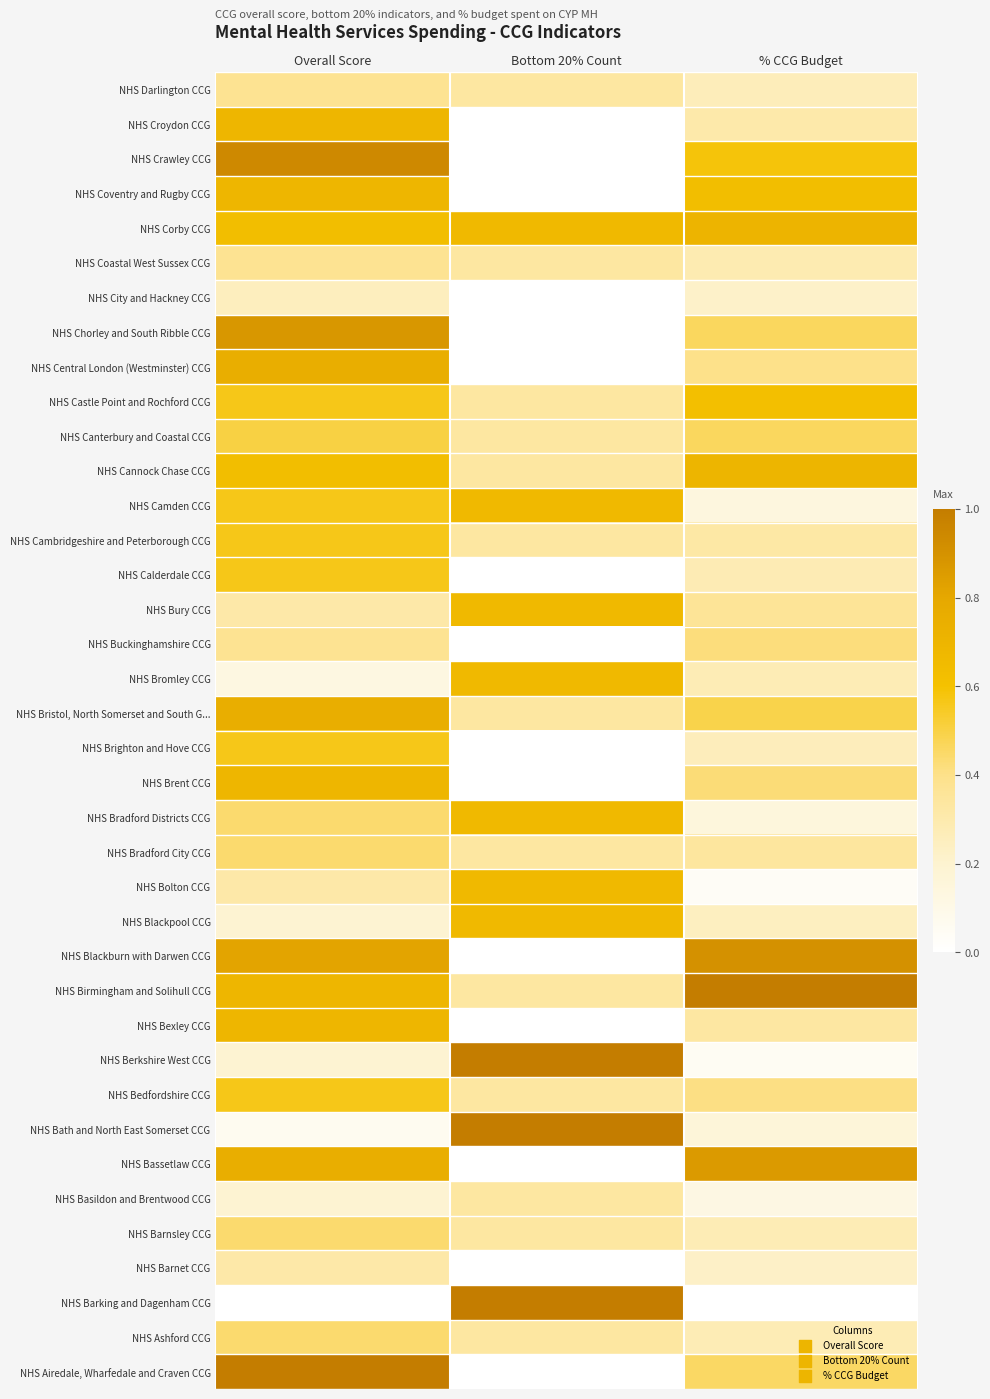

List the series in order of their peak value, highest first.

NHS Birmingham and Solihull CCG, NHS Berkshire West CCG, NHS Bath and North East Somerset CCG, NHS Barking and Dagenham CCG, NHS Airedale, Wharfedale and Craven CCG, NHS Crawley CCG, NHS Blackburn with Darwen CCG, NHS Chorley and South Ribble CCG, NHS Bassetlaw CCG, NHS Central London (Westminster) CCG, NHS Bristol, North Somerset and South G..., NHS Corby CCG, NHS Cannock Chase CCG, NHS Croydon CCG, NHS Coventry and Rugby CCG, NHS Brent CCG, NHS Bexley CCG, NHS Camden CCG, NHS Bury CCG, NHS Bromley CCG, NHS Bradford Districts CCG, NHS Bolton CCG, NHS Blackpool CCG, NHS Castle Point and Rochford CCG, NHS Cambridgeshire and Peterborough CCG, NHS Calderdale CCG, NHS Brighton and Hove CCG, NHS Bedfordshire CCG, NHS Canterbury and Coastal CCG, NHS Bradford City CCG, NHS Barnsley CCG, NHS Ashford CCG, NHS Buckinghamshire CCG, NHS Darlington CCG, NHS Coastal West Sussex CCG, NHS Basildon and Brentwood CCG, NHS Barnet CCG, NHS City and Hackney CCG